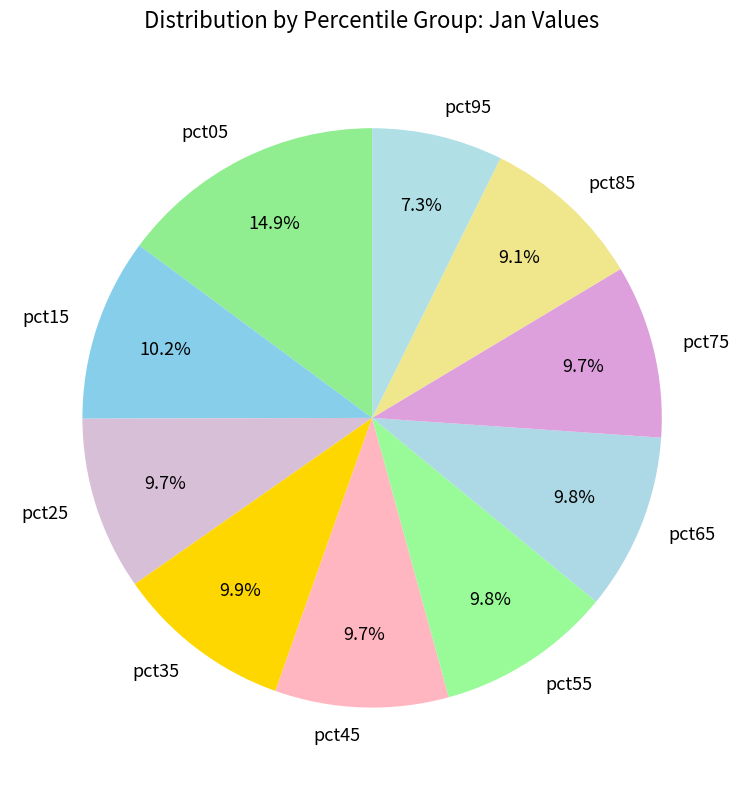

What percentage is the pct25 slice, to the nearest percent?

10%